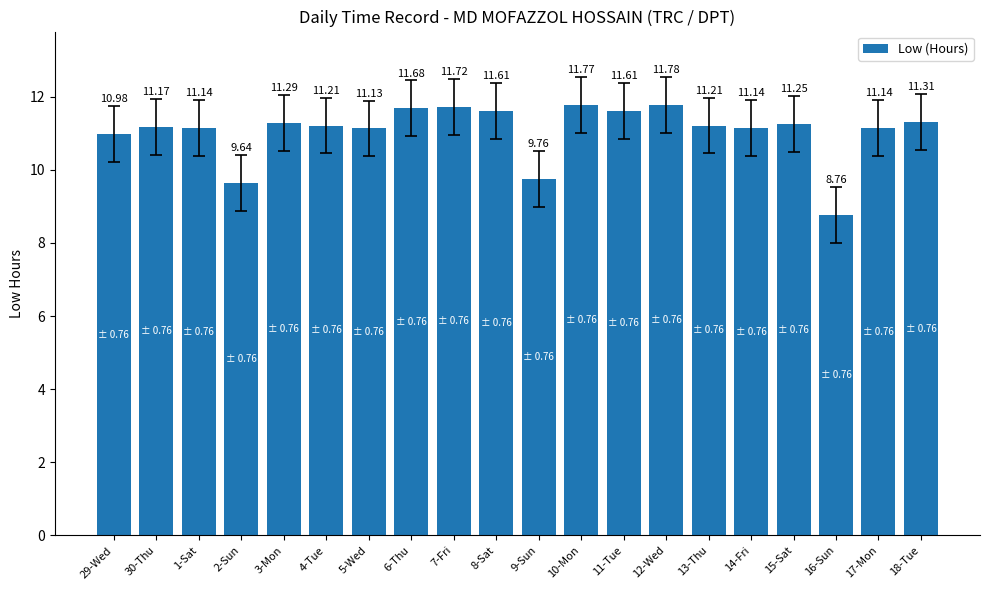

True or false: the data shows 11.7 at 7-Fri.

True